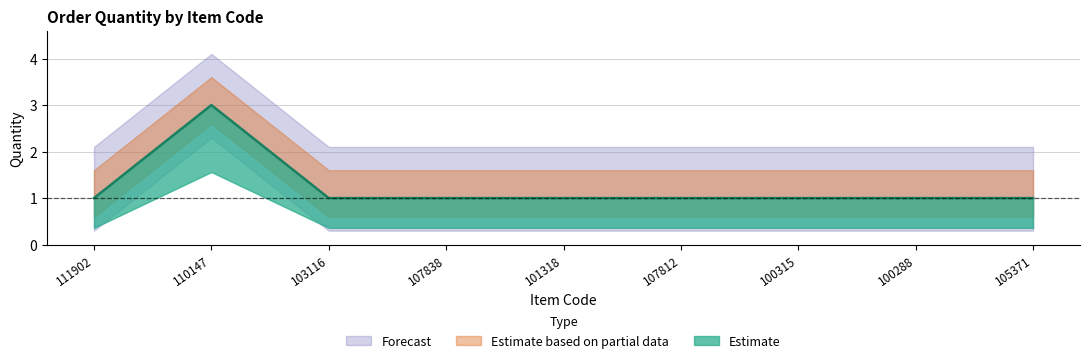

List the labels in order of value, smallest first.

111902, 103116, 107838, 101318, 107812, 100315, 100288, 105371, 110147